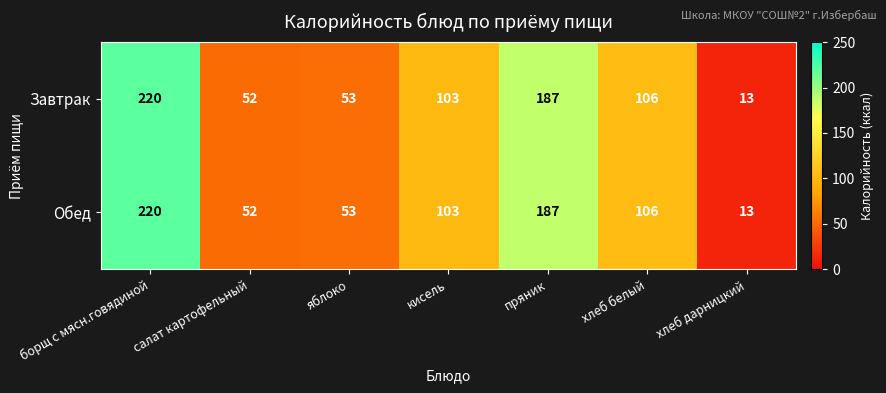

True or false: Завтрак has a value of 106 at хлеб белый.

True